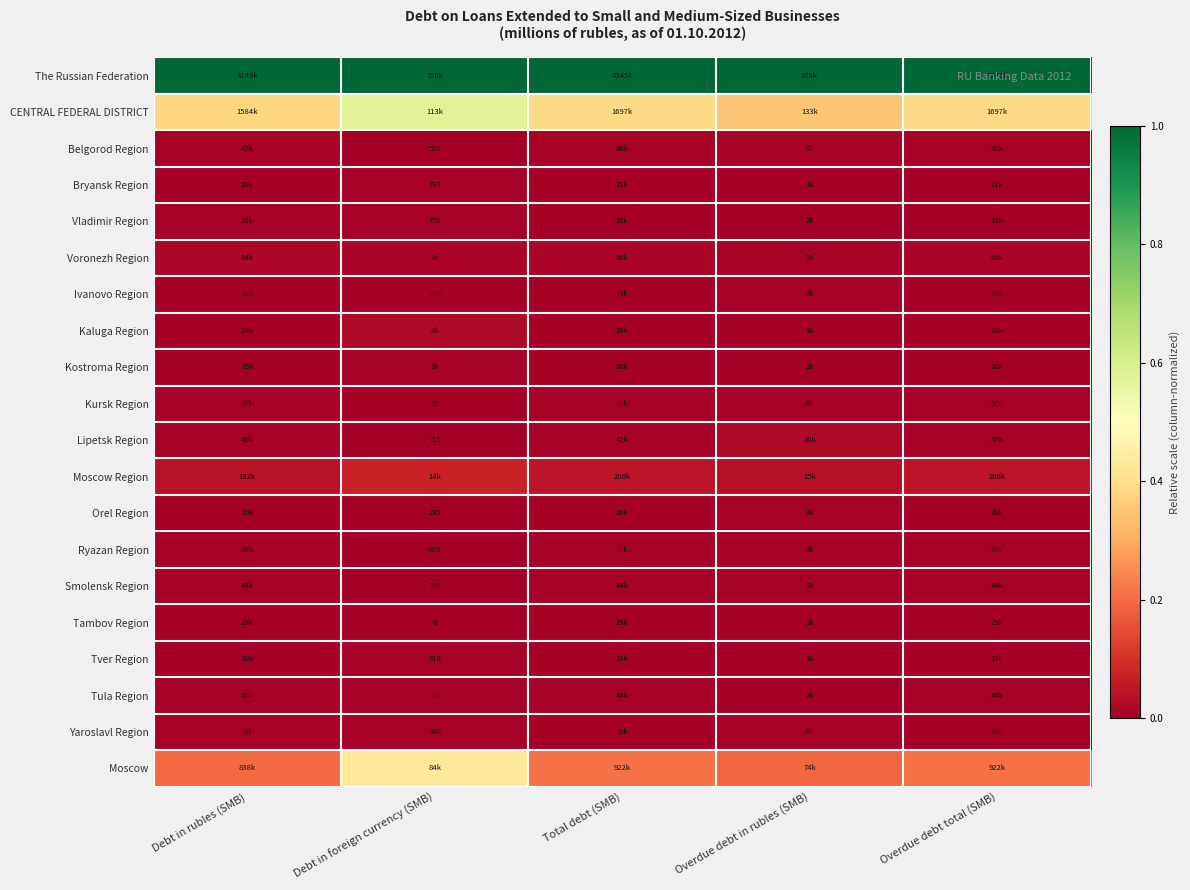

At how many categories does at least one series exceed 0?

5